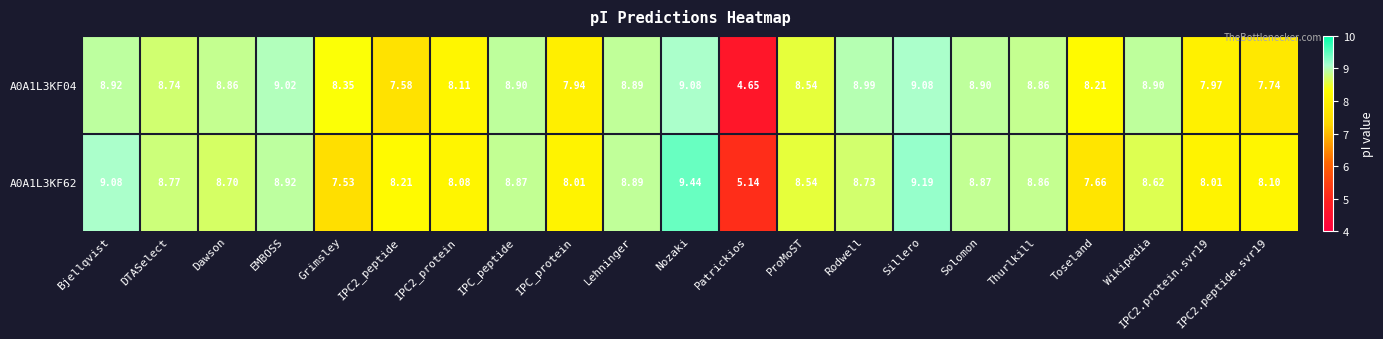

Is the value of A0A1L3KF04 at EMBOSS greater than the value of A0A1L3KF62 at IPC2_protein?

Yes